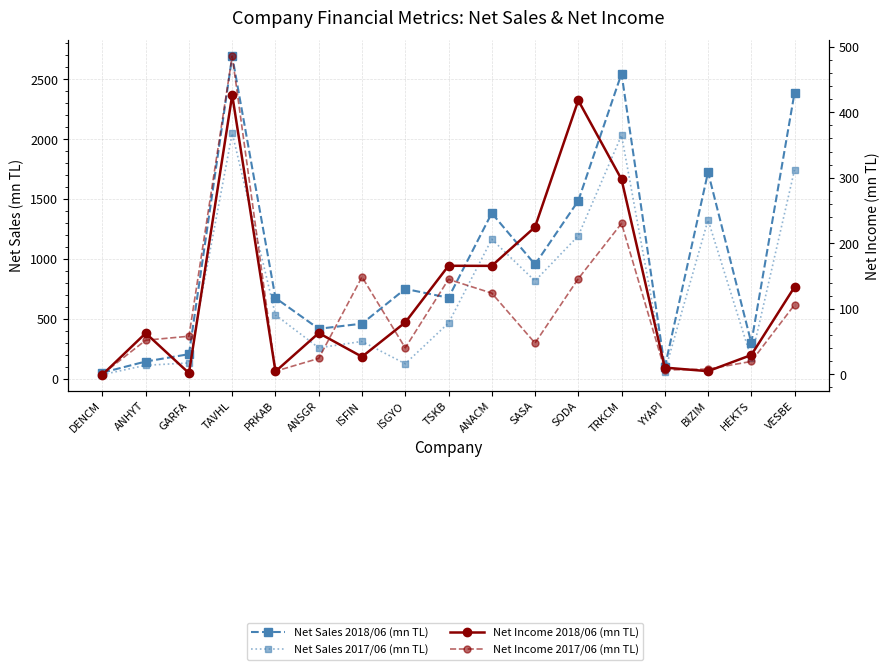

What are all the series names shown in the legend?

Net Sales 2018/06 (mn TL), Net Sales 2017/06 (mn TL), Net Income 2018/06 (mn TL), Net Income 2017/06 (mn TL)